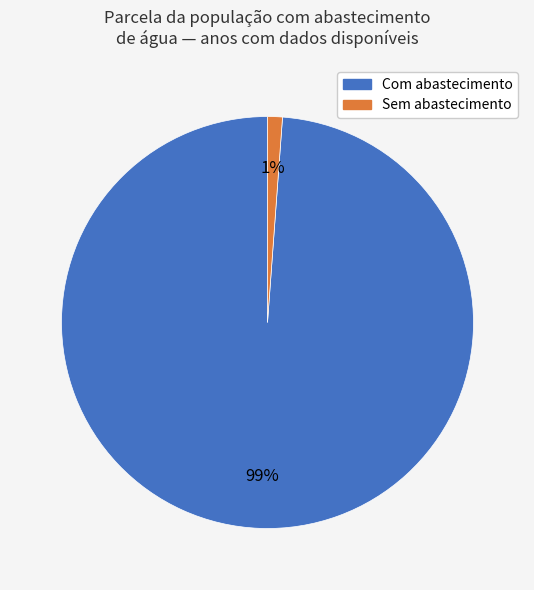

Which slice is the largest?

Com abastecimento